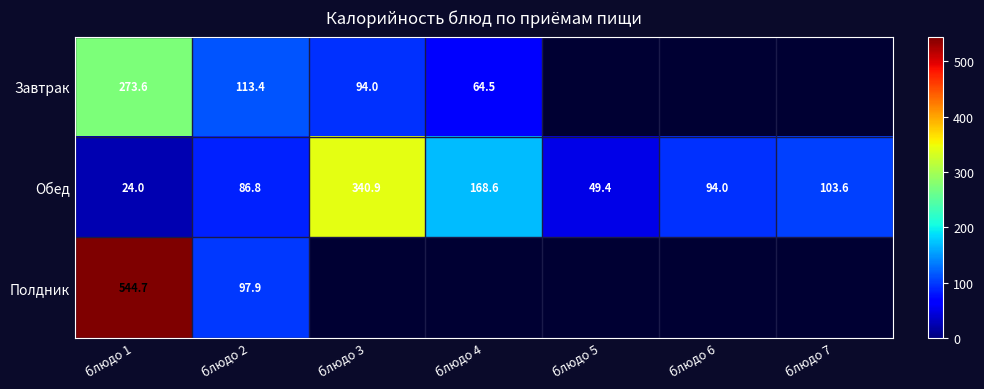

How many series are shown in this chart?

3